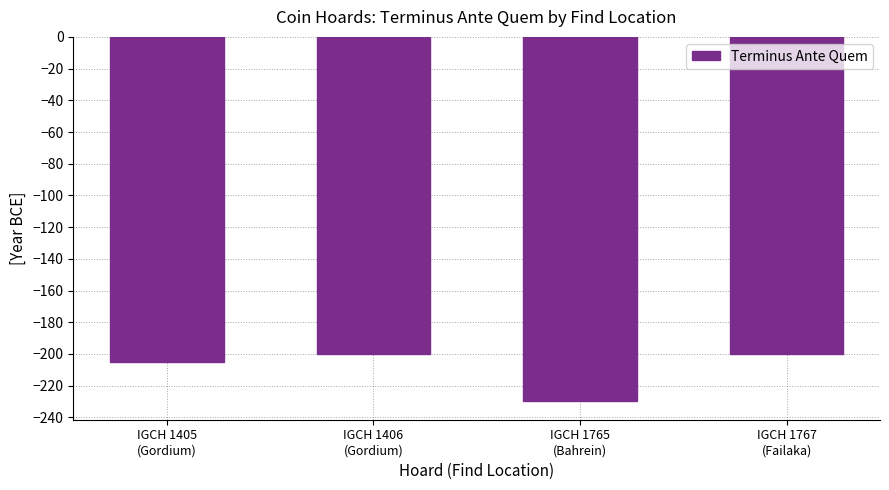

Which has a higher value, IGCH 1767
(Failaka) or IGCH 1765
(Bahrein)?

IGCH 1767
(Failaka)